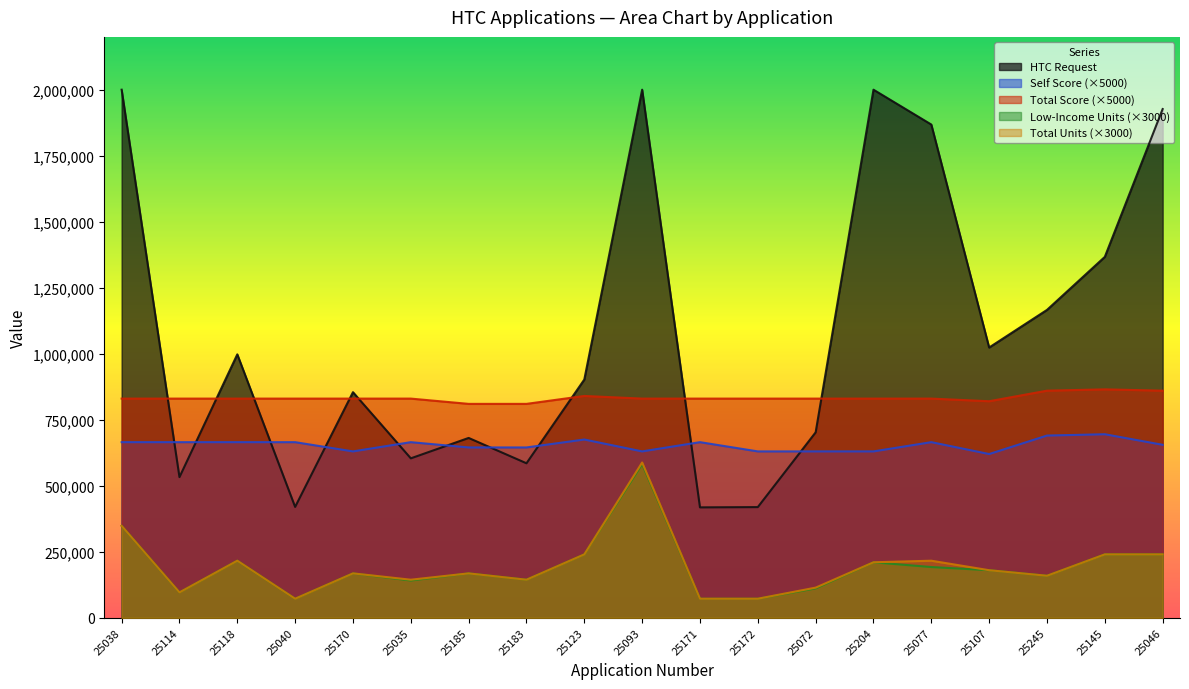

What is the difference between the maximum and second lowest values in the HTC Request series?

1580948